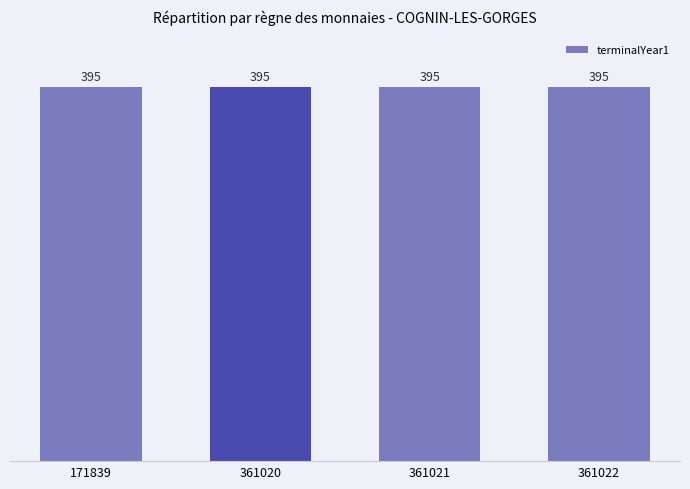

Between 171839 and 361022, which series saw the biggest shift?

terminalYear1